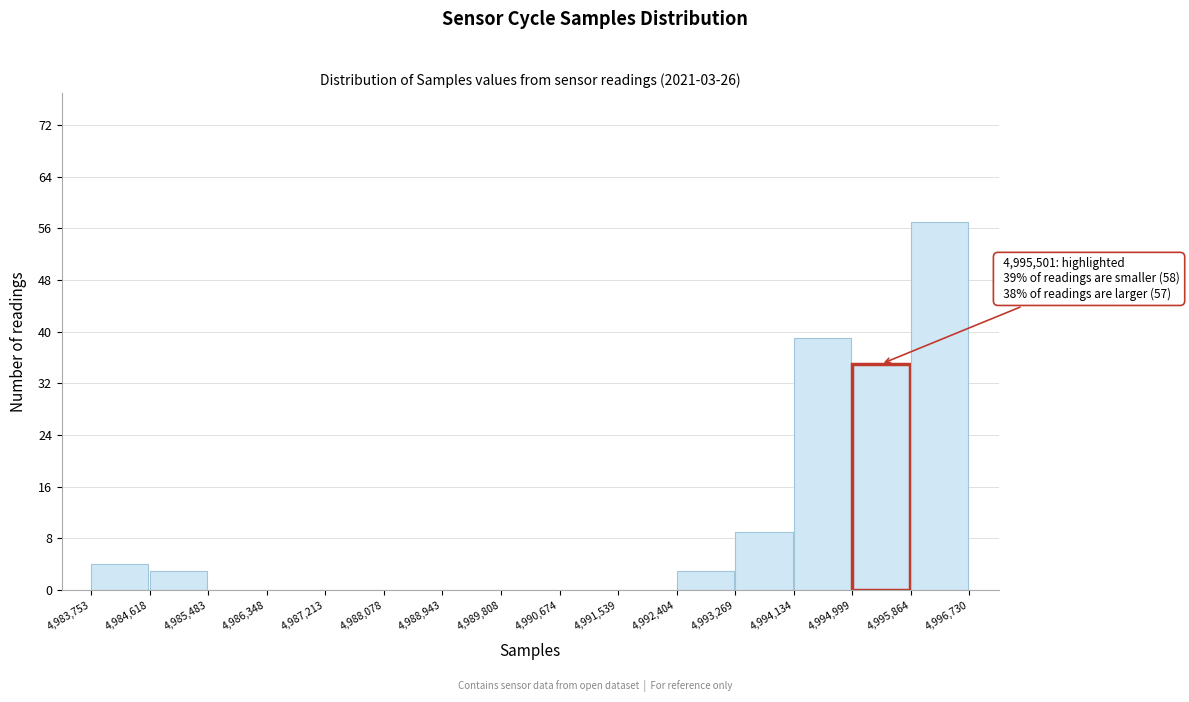

Which range on the x-axis has the tallest bar?

4,995,864 to 4,996,730